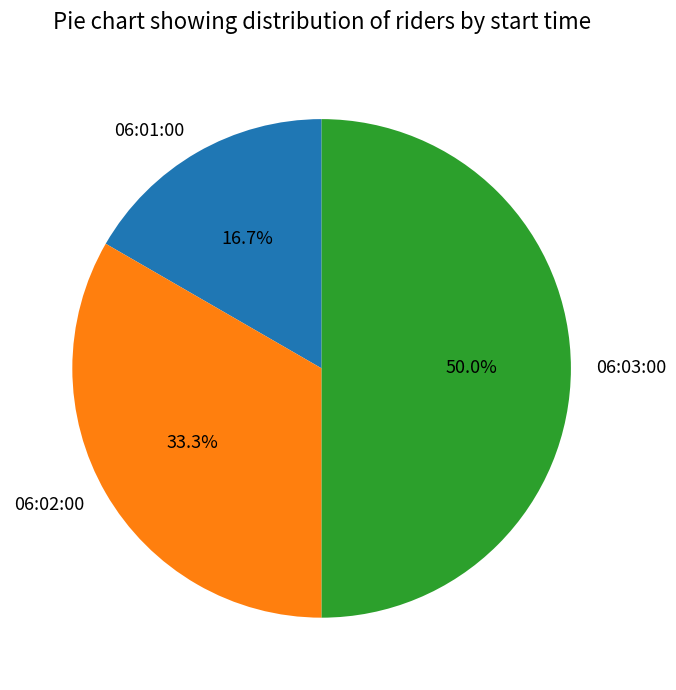

Rank the categories by value from highest to lowest.

06:03:00, 06:02:00, 06:01:00